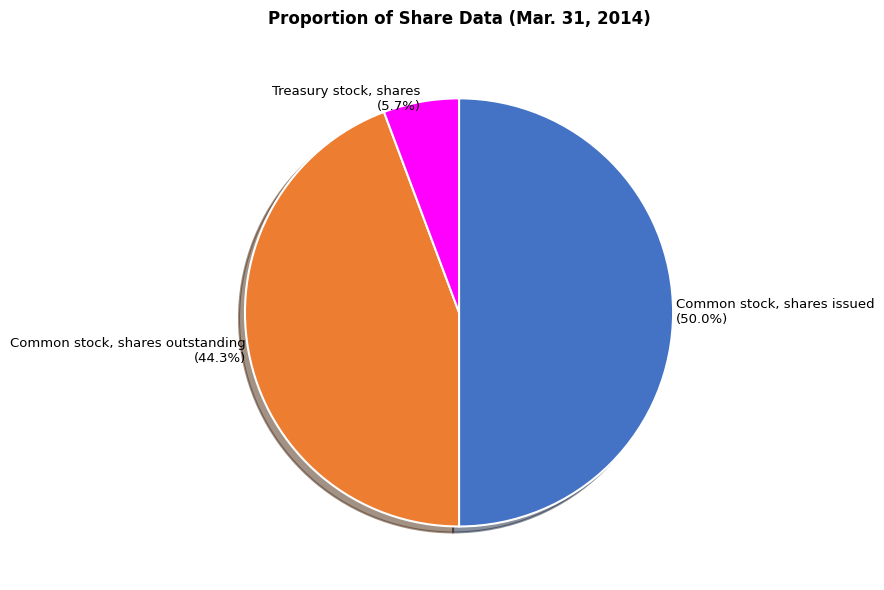

Rank the categories by value from lowest to highest.

Treasury stock, shares, Common stock, shares outstanding, Common stock, shares issued